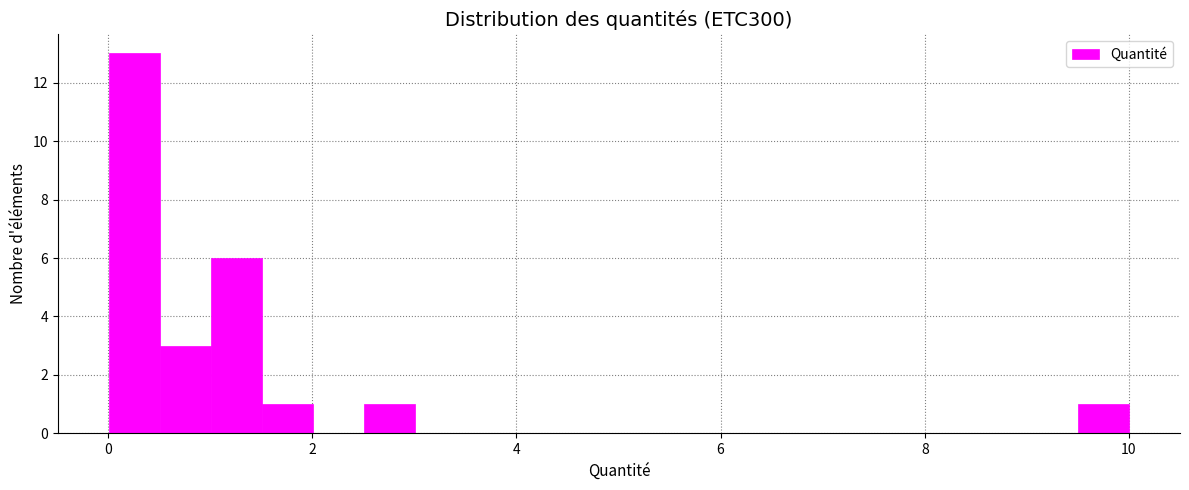

Read against the x-axis, roughly where is the centre of the tallest bar?

0.2